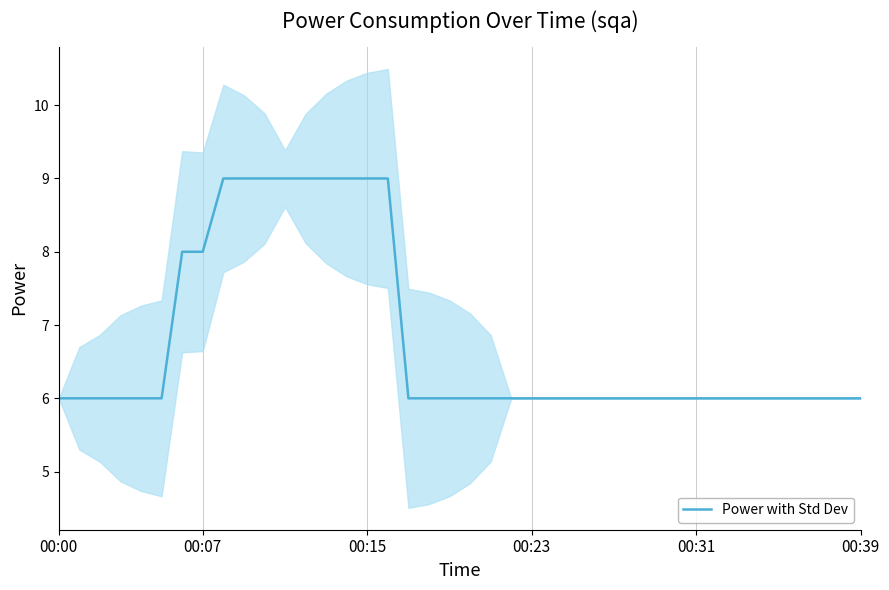

What is the smallest value displayed?

6